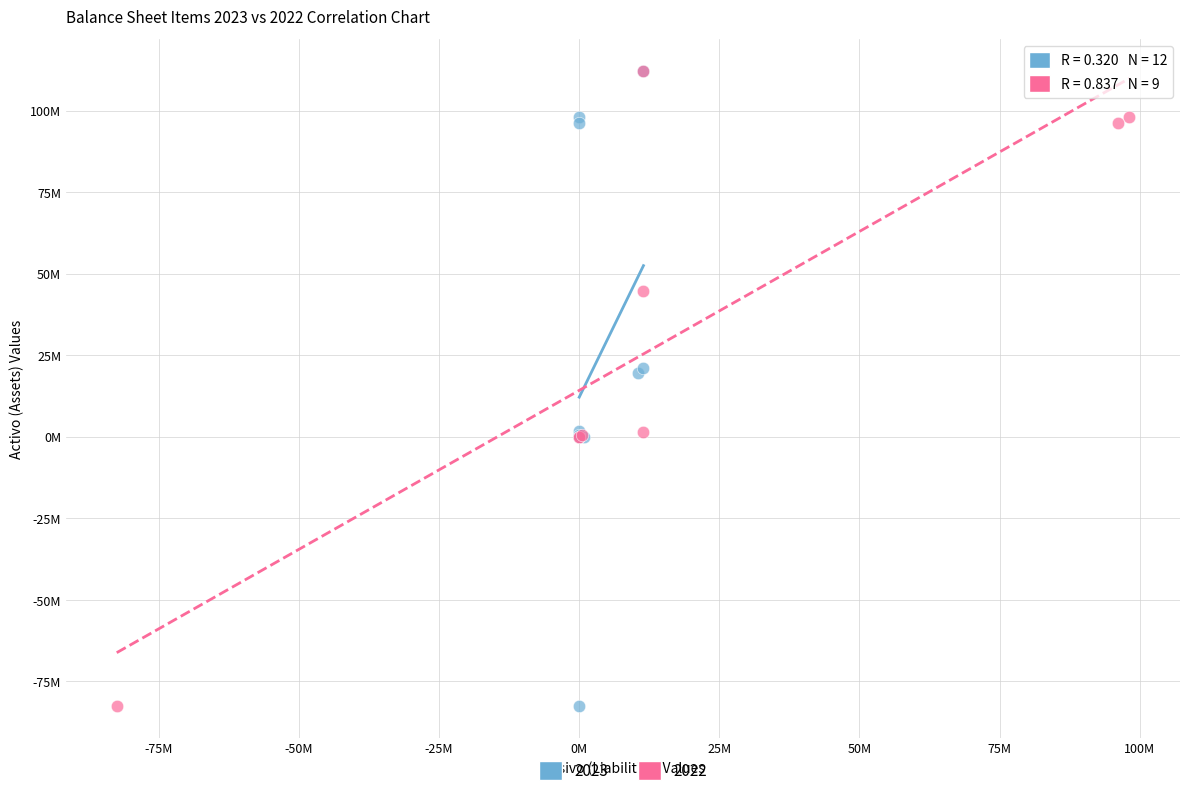

What are all the series names shown in the legend?

2023, 2022